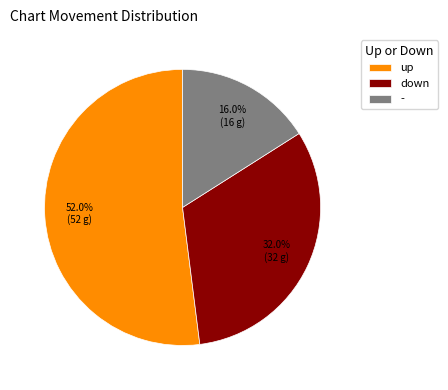

Is it true that up is 52% of the pie?

True